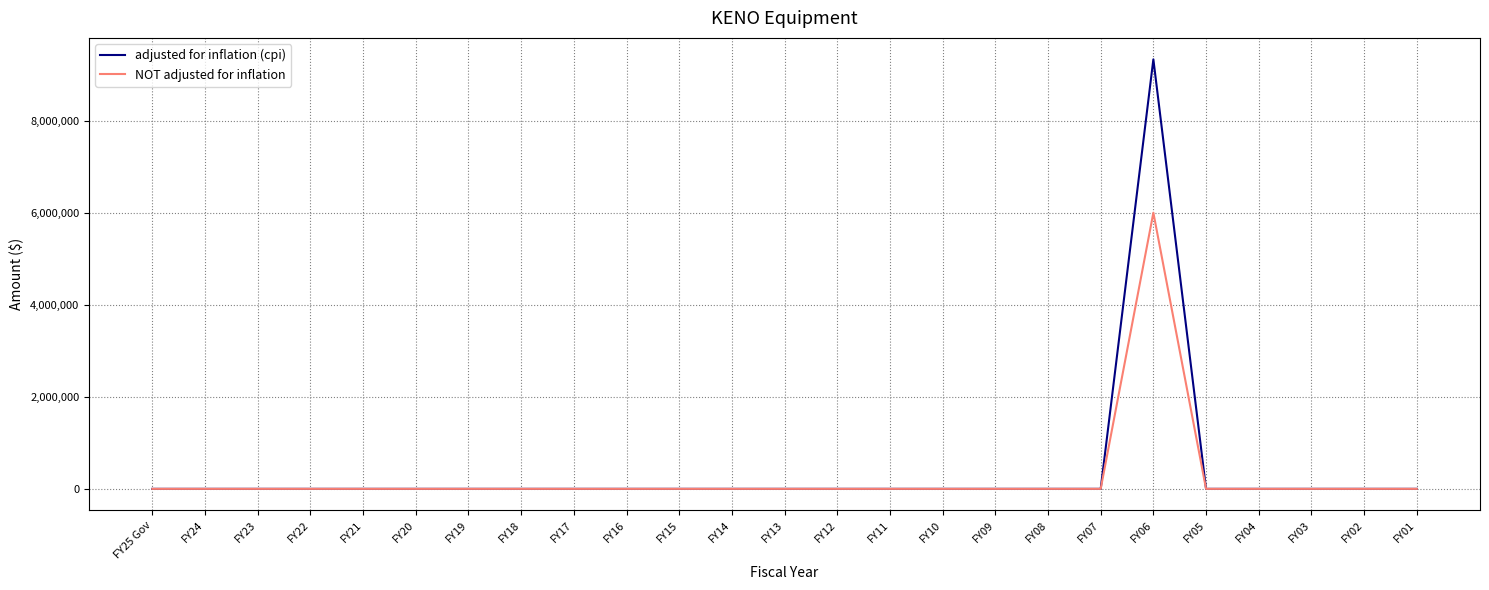

At which category is the sum across all series the highest?

FY06